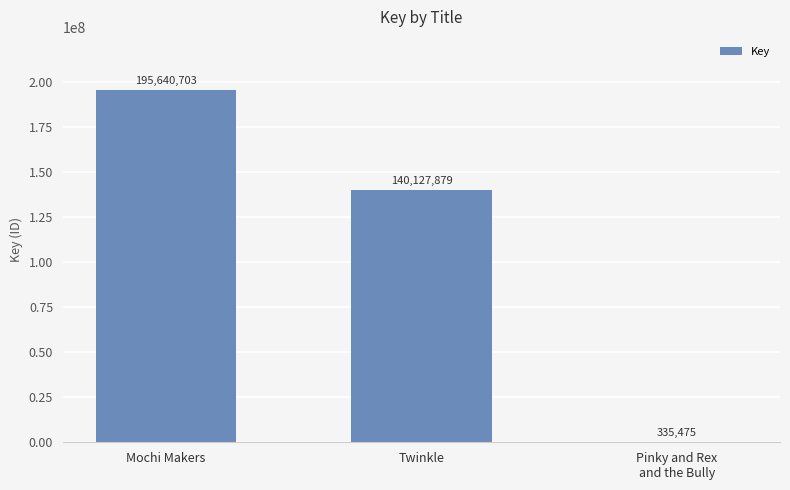

How many values are between 335475 and 195640703?

3